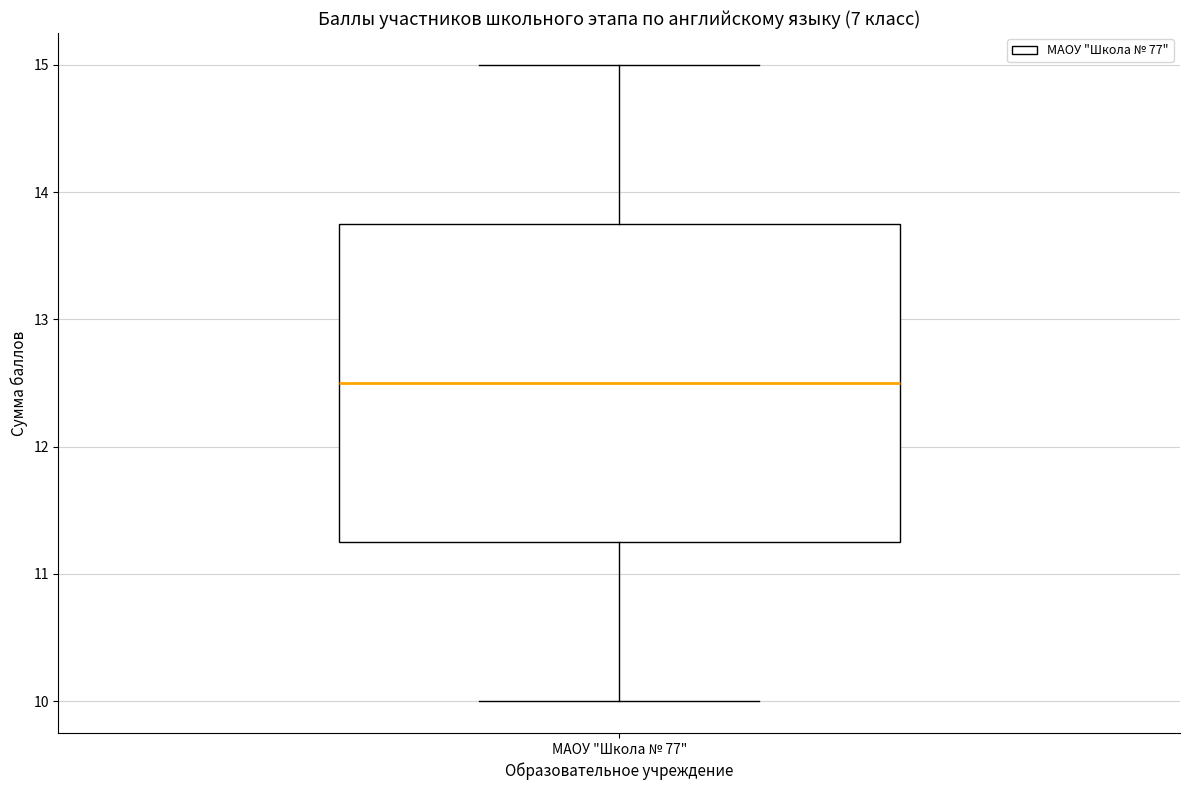

Where does the lower whisker of the box for МАОУ "Школа № 77" end on the y-axis? The values are not printed on the chart, so give them approximately, as read against the axis.

10.0